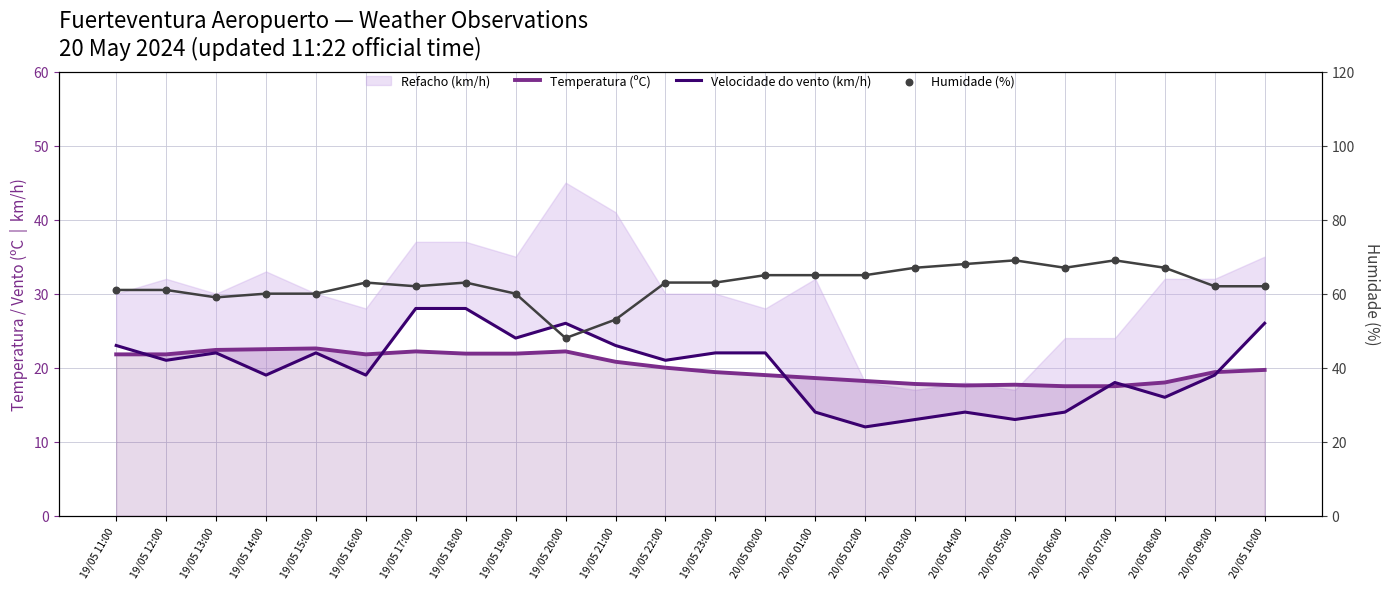

What is the total value across all series at 20/05 08:00?

101.0